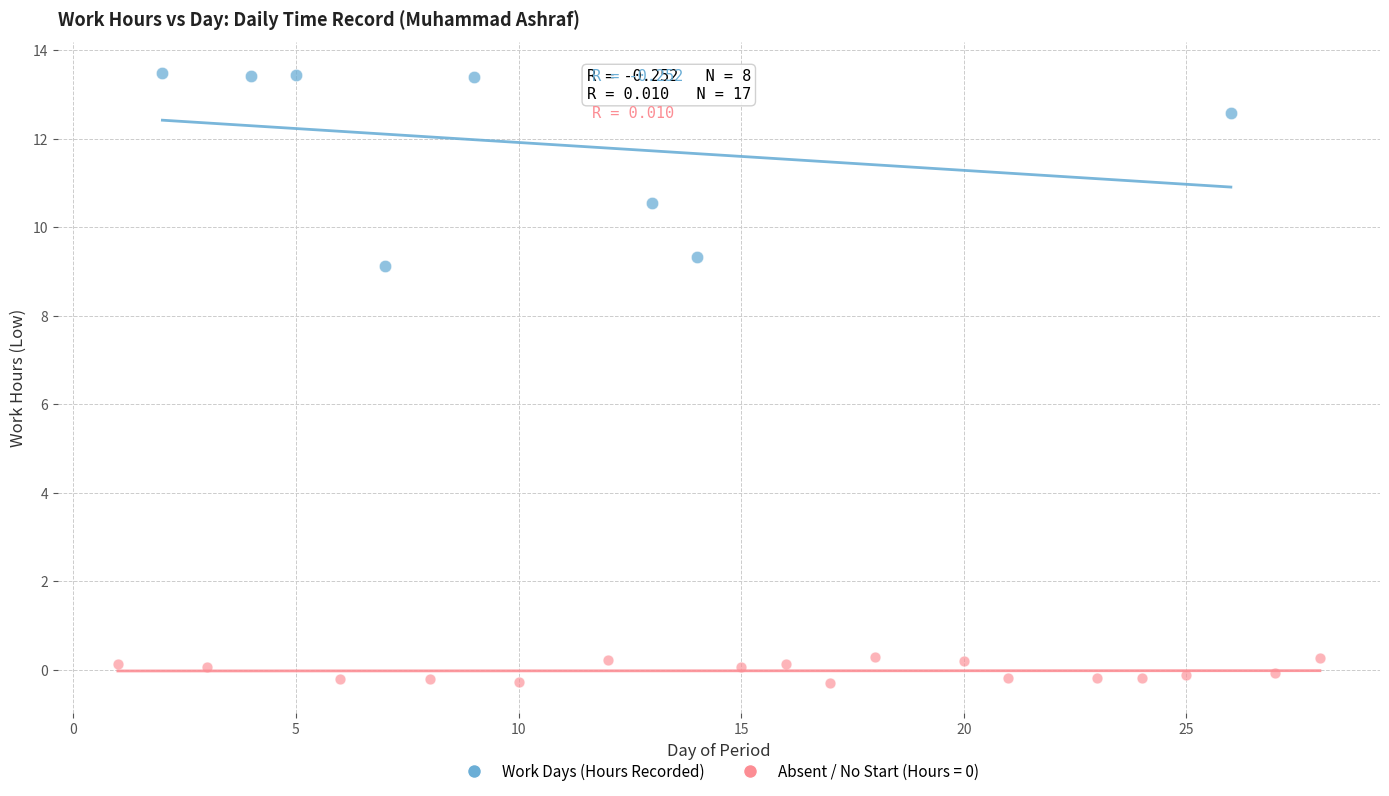

Which series contains the highest Y value?

Work Days (Hours Recorded)